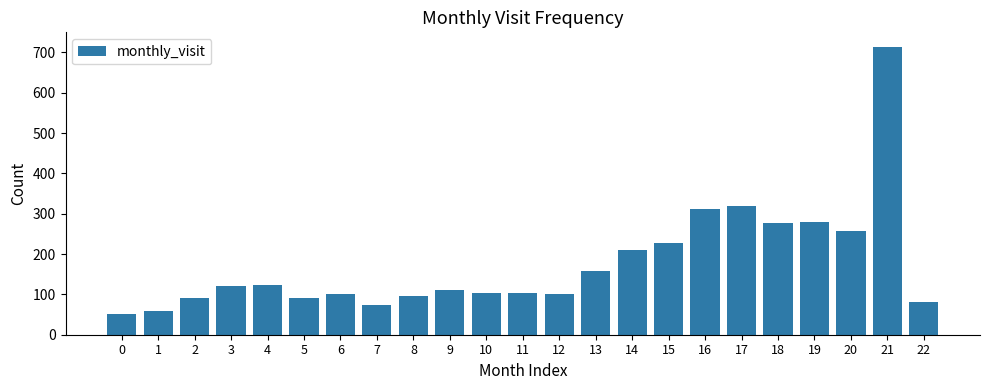

What is the maximum value shown in the chart?

714